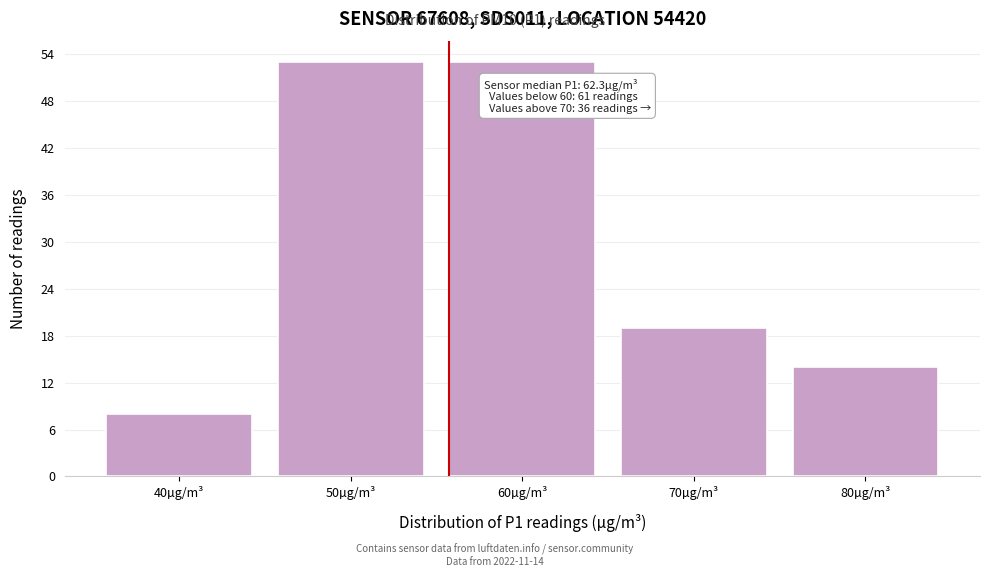

Reading left to right, what are all the values shown in this chart?

40µg/m³=8	50µg/m³=53	60µg/m³=53	70µg/m³=19	80µg/m³=14